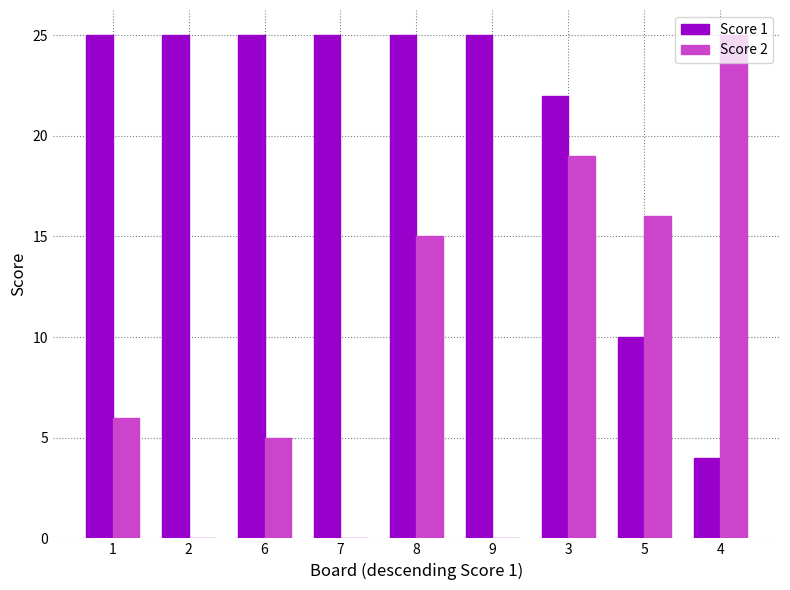

Which series changed the most between 9 and 3?

Score 2